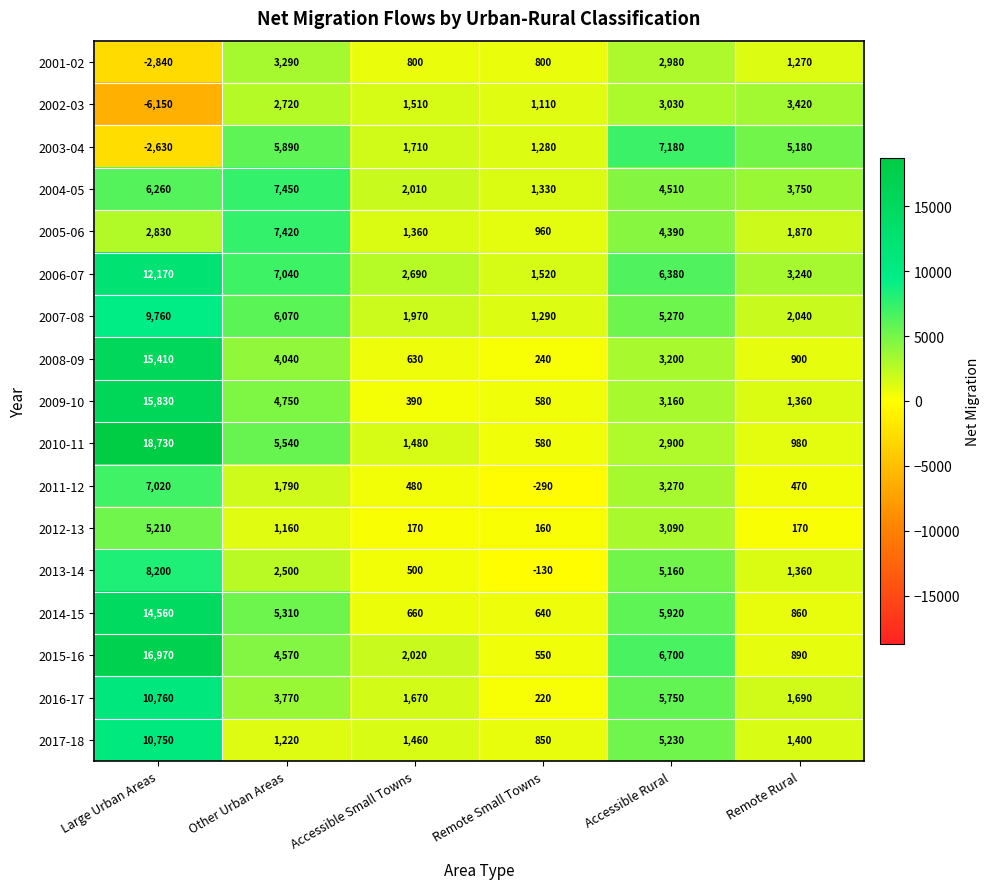

What is the difference between the maximum and second lowest values in the 2017-18 series?

9530